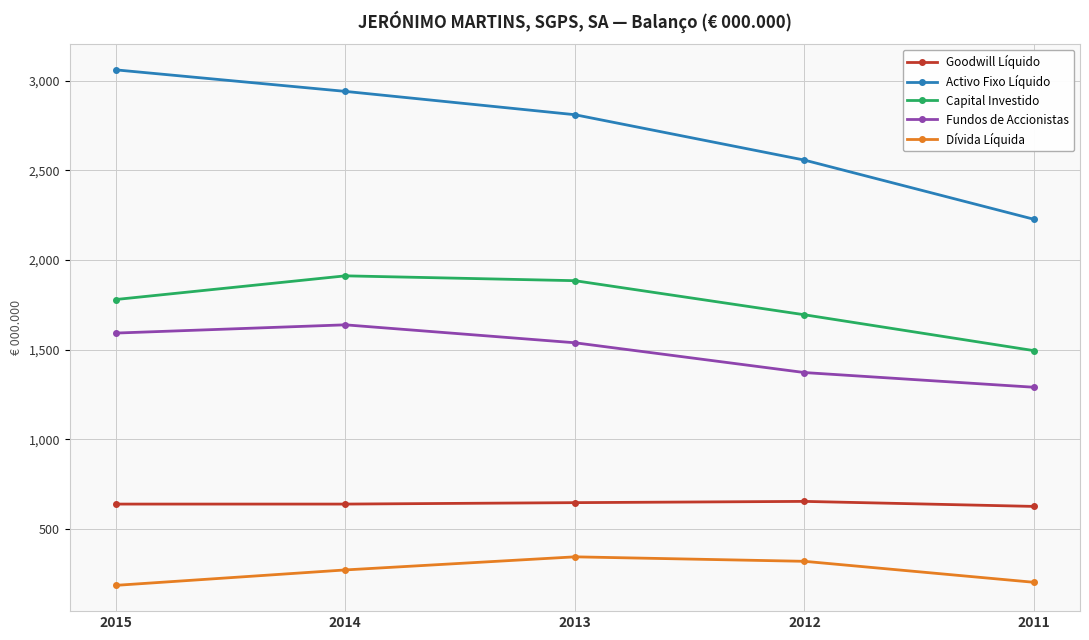

In Dívida Líquida, how many points are higher than both neighbors (excluding endpoints)?

1